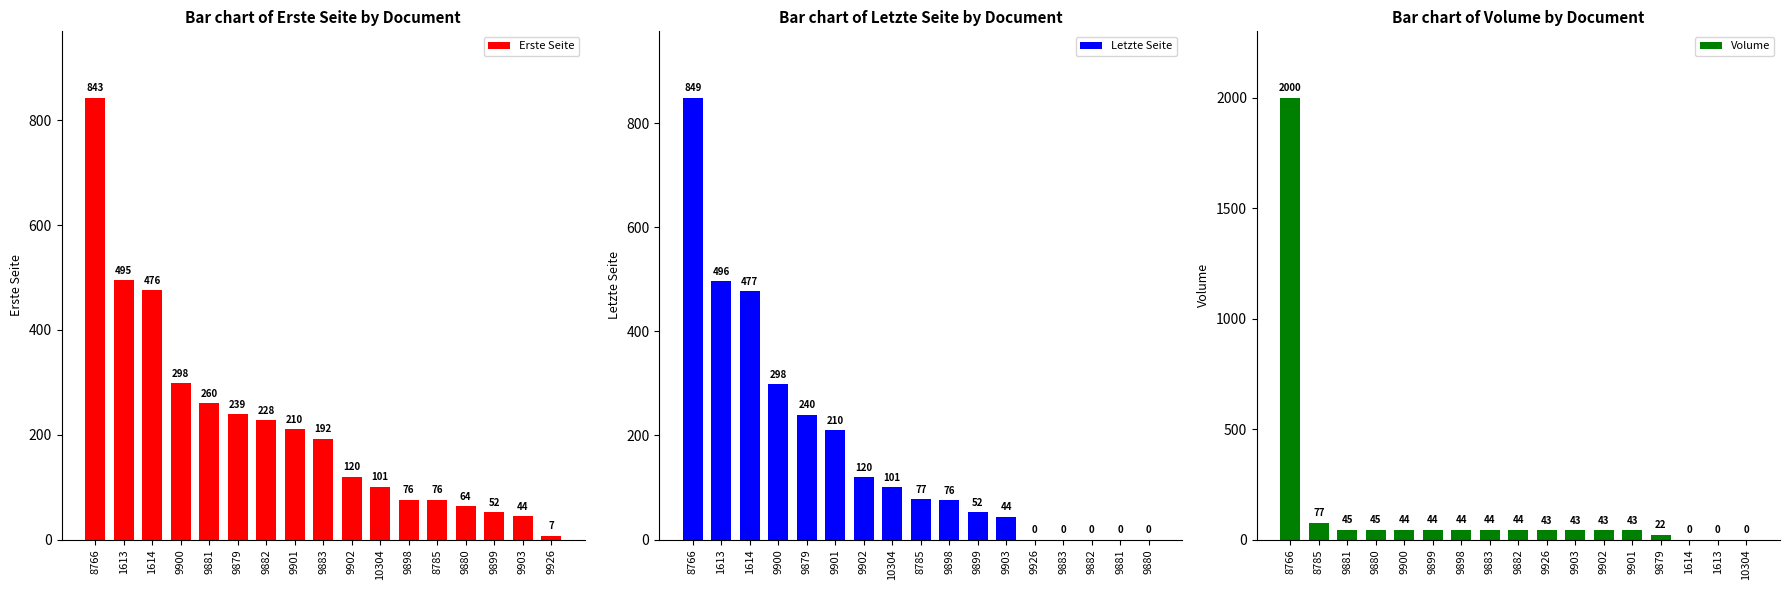

The Volume series shows 44 at 9899. True or false?

True